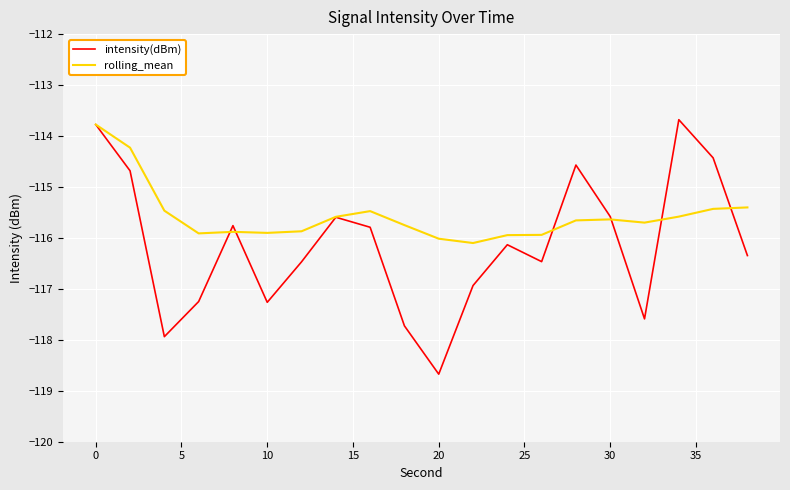

True or false: intensity(dBm) and rolling_mean cross at least once.

True